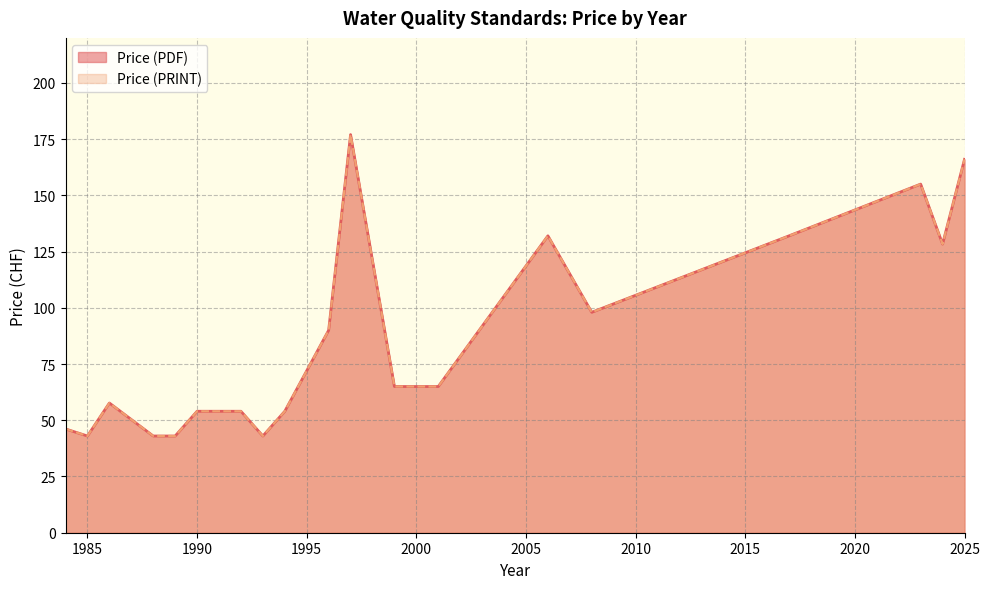

True or false: Price (PRINT) has a value of 214 at 24.

False